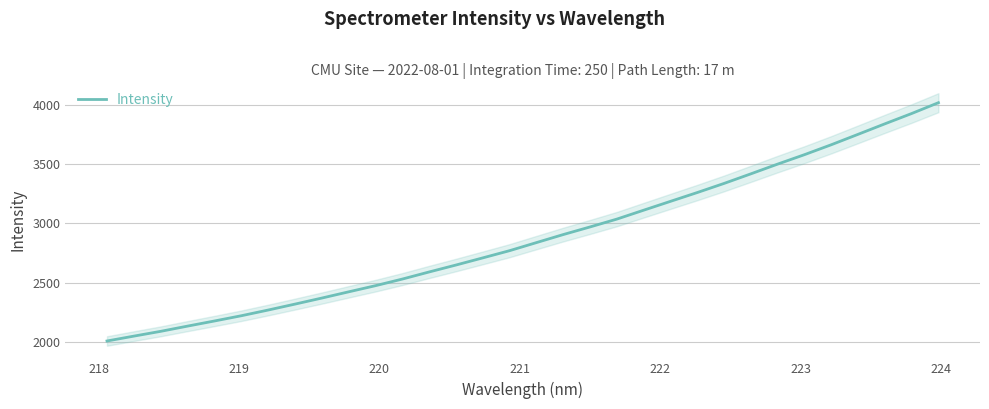

What is the highest value of the Intensity series?

4020.3